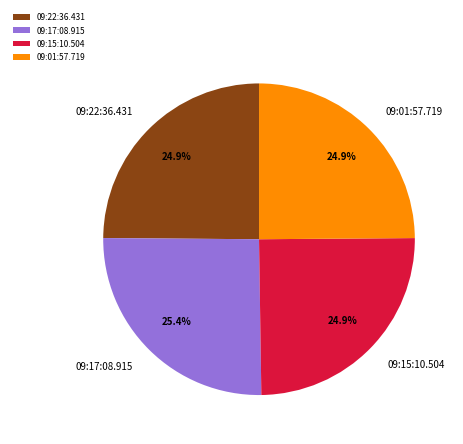

Does 09:15:10.504 account for over 50% of the chart?

No